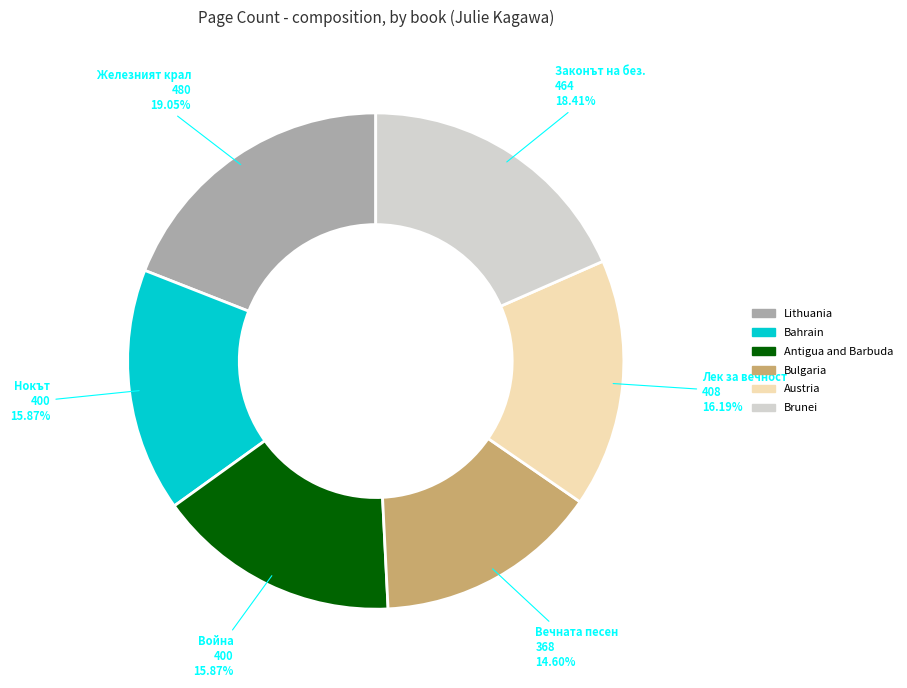

Approximately how many times larger is the value at Lithuania compared to Brunei?

1.0